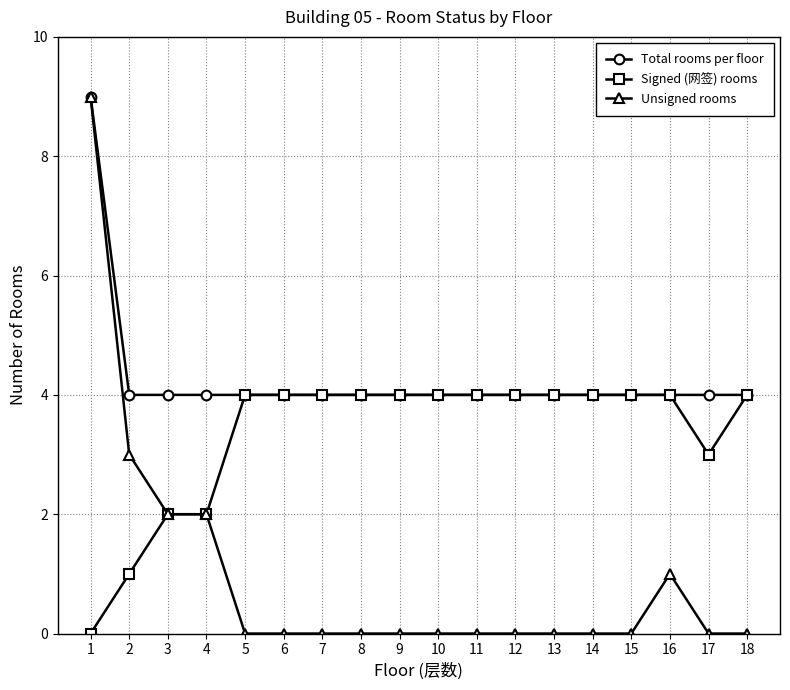

What is the sum of all Signed (网签) rooms values?

60